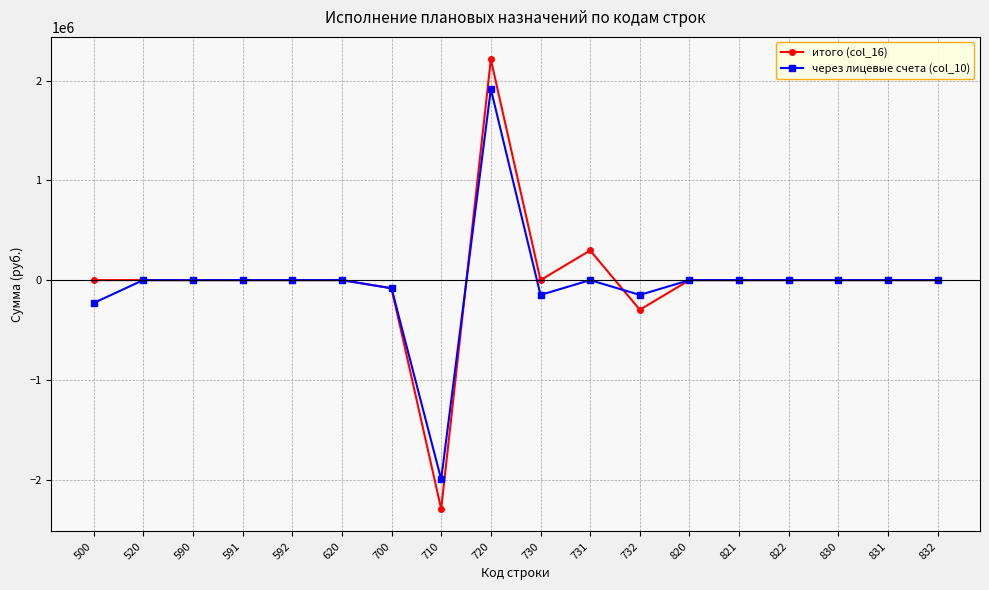

What is the difference between the maximum and minimum values in the через лицевые счета (col_10) series?

3913192.4